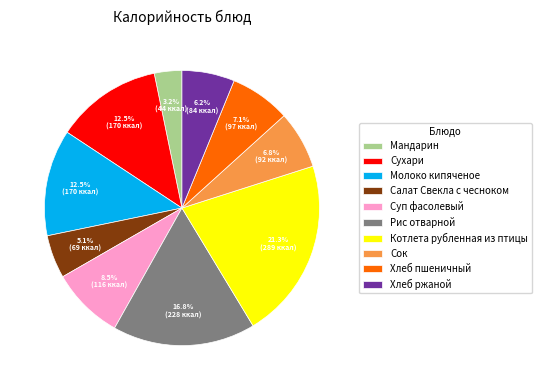

What portion of the pie excludes Котлета рубленная из птицы?

78.7%